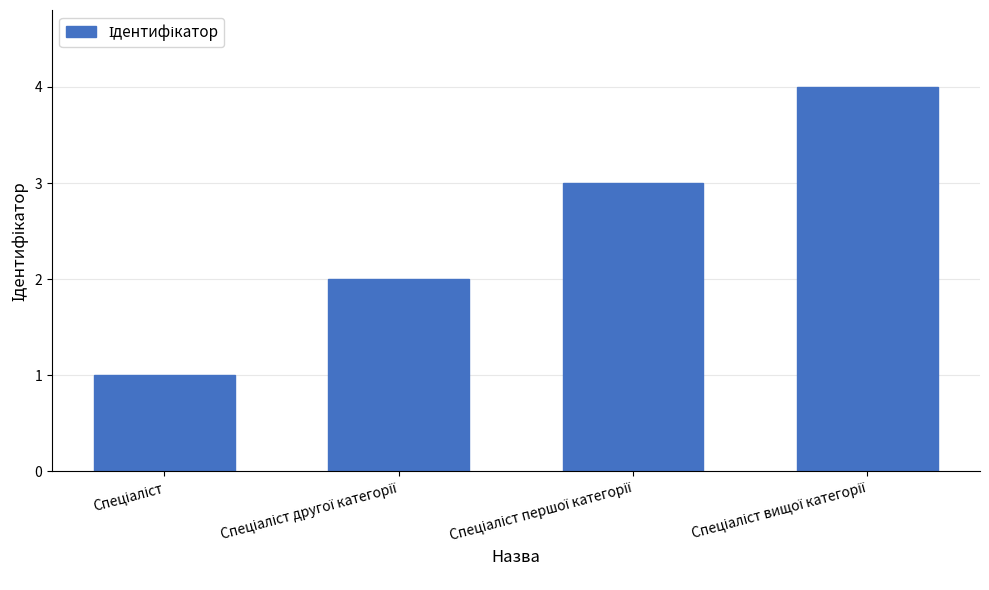

What is the value of the 1st bar from the left?

1